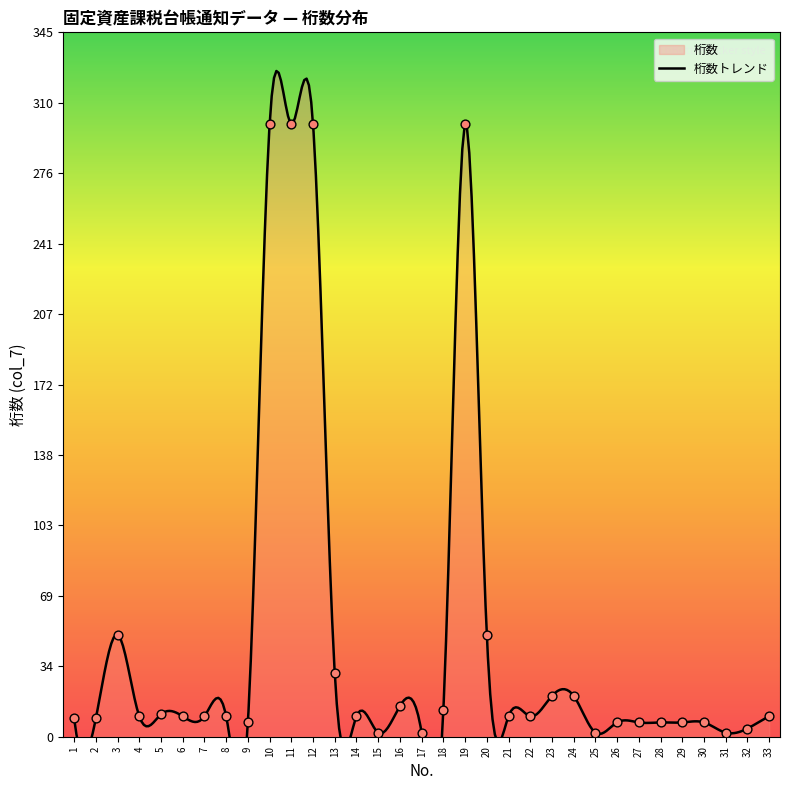

What is the ratio of the value at 22 to the value at 3?

0.2